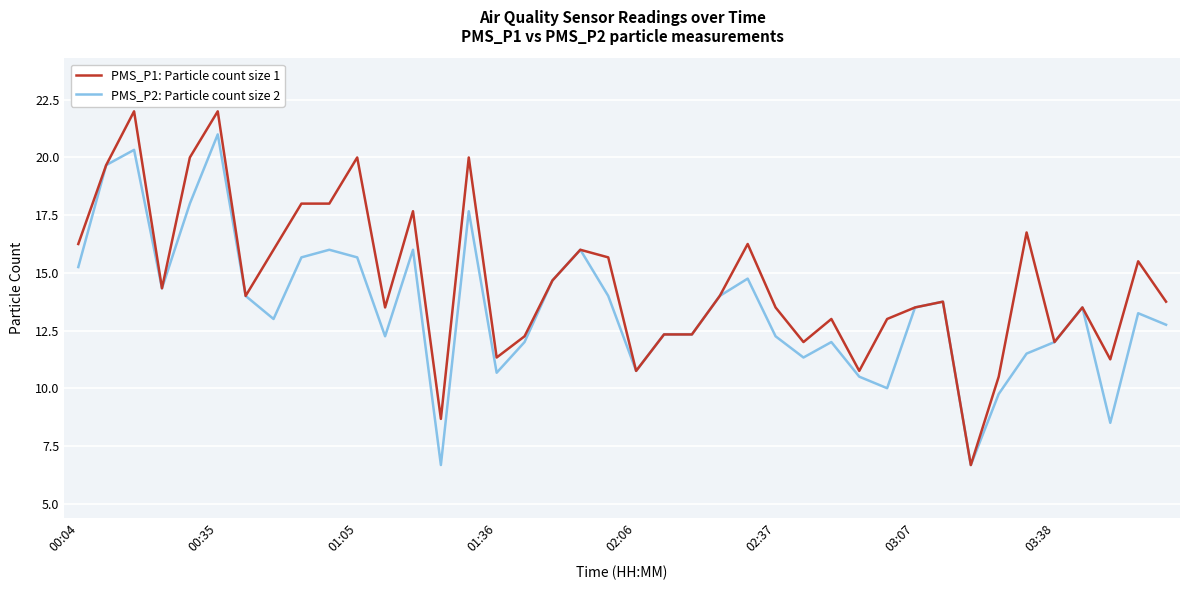

List the series in order of their peak value, highest first.

PMS_P1: Particle count size 1, PMS_P2: Particle count size 2